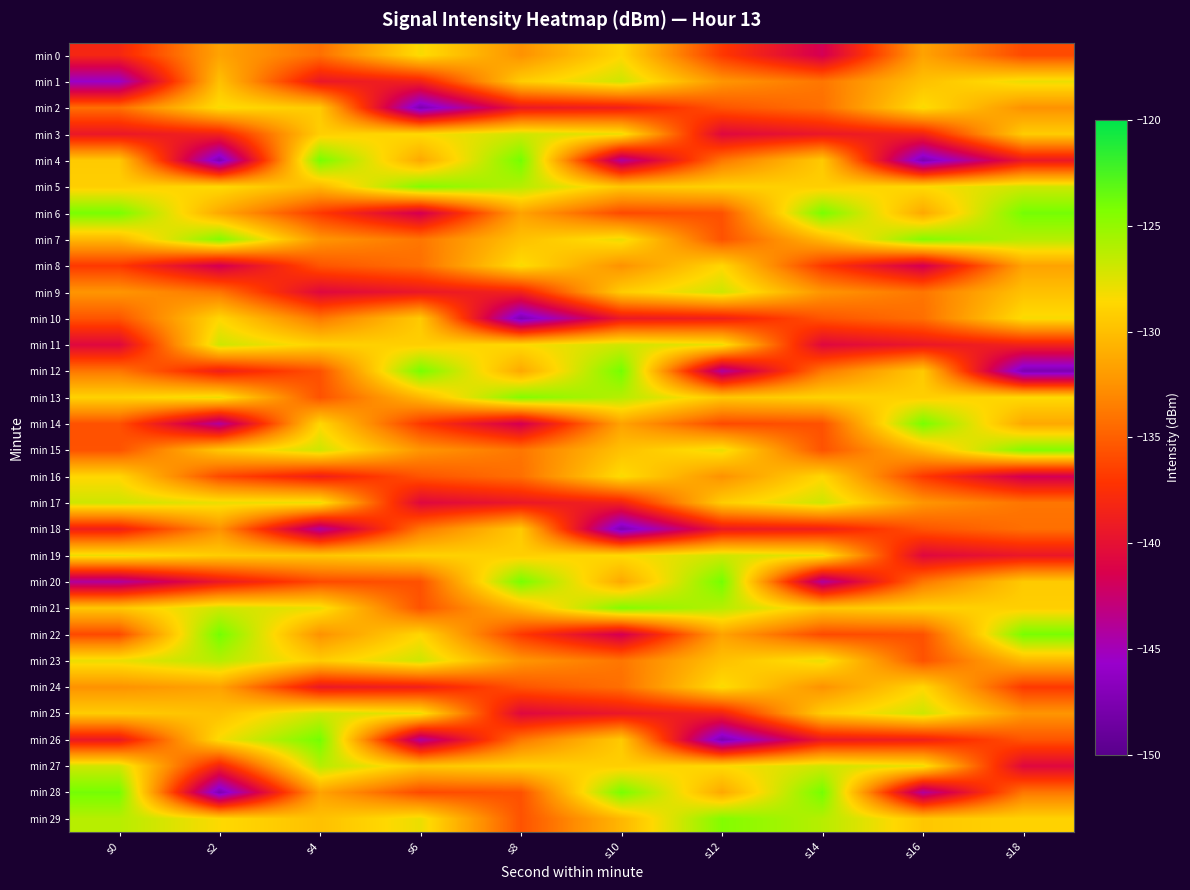

At which category is the sum across all series the highest?

s10